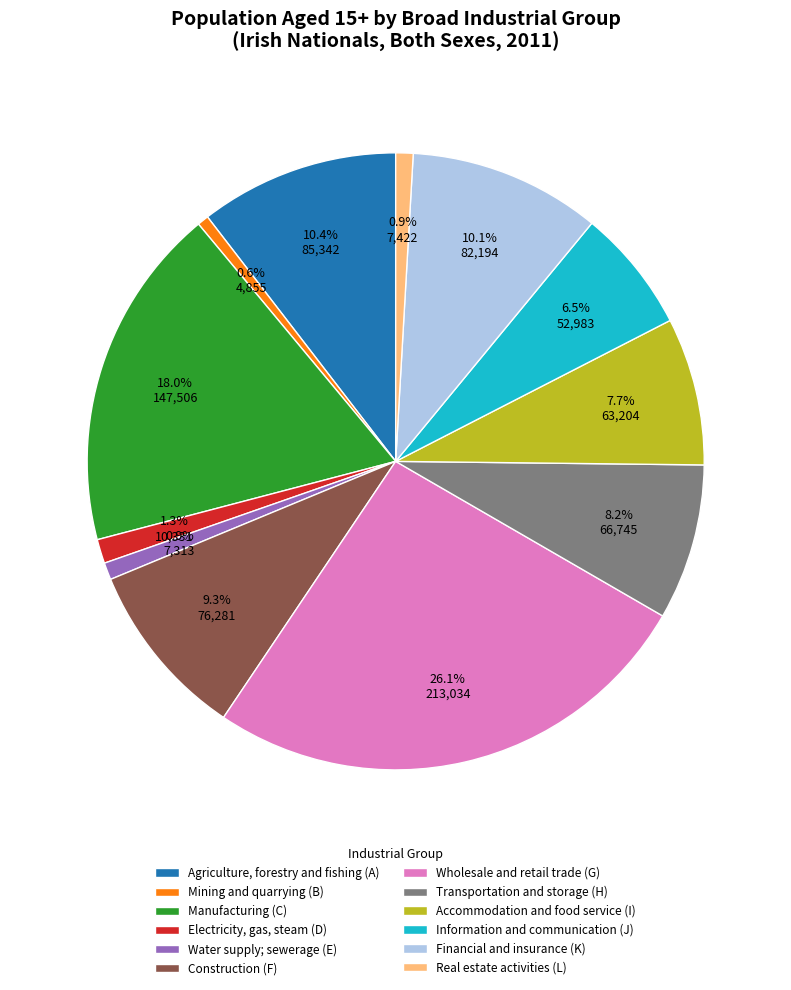

To the nearest percent, what is the combined percentage of Real estate activities (L) and Construction (F)?

10%